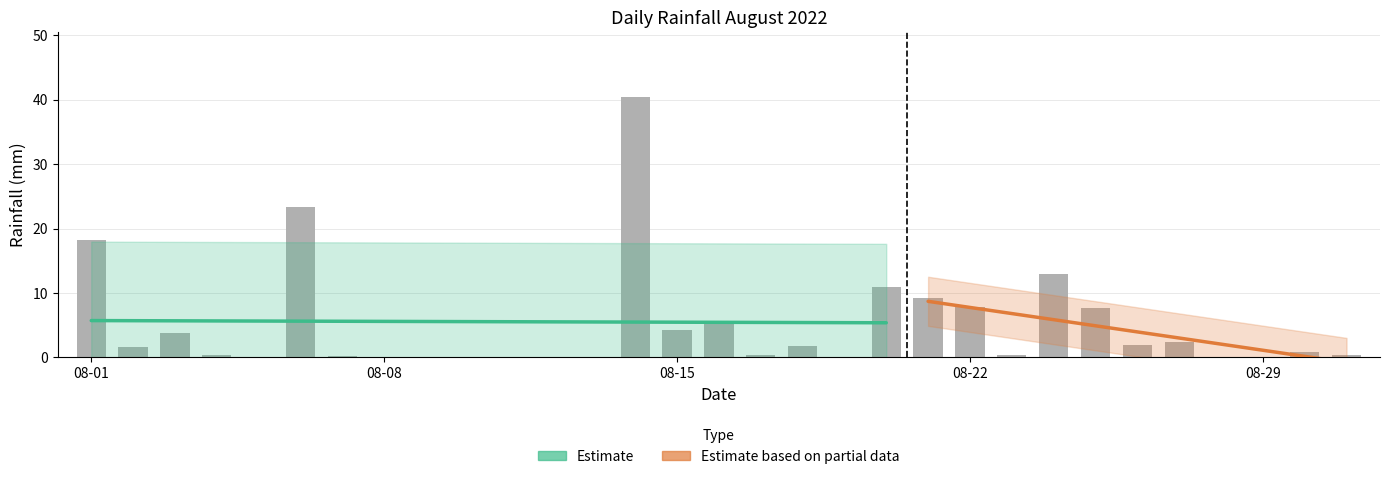

List the labels in order of value, largest first.

2022-08-14, 2022-08-06, 2022-08-01, 2022-08-24, 2022-08-20, 2022-08-21, 2022-08-22, 2022-08-25, 2022-08-16, 2022-08-15, 2022-08-03, 2022-08-27, 2022-08-26, 2022-08-18, 2022-08-02, 2022-08-30, 2022-08-04, 2022-08-17, 2022-08-23, 2022-08-31, 2022-08-07, 2022-08-05, 2022-08-08, 2022-08-09, 2022-08-10, 2022-08-11, 2022-08-12, 2022-08-13, 2022-08-19, 2022-08-28, 2022-08-29